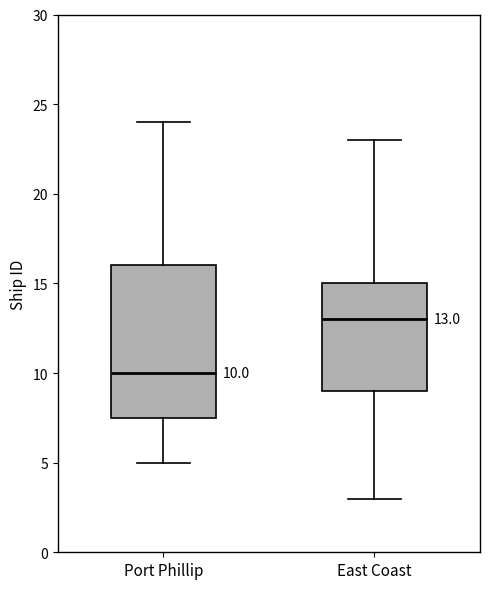

Comparing the boxes themselves (not the whiskers), which one is the tallest?

Port Phillip